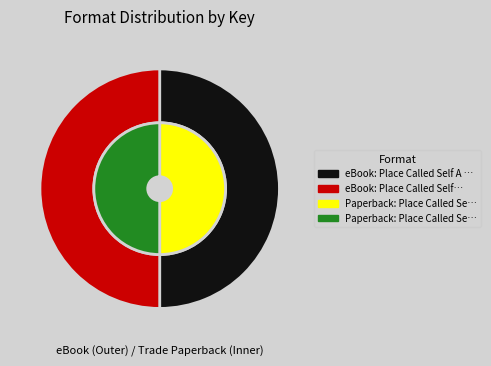

True or false: Place Called Self accounts for 50% of the total.

True